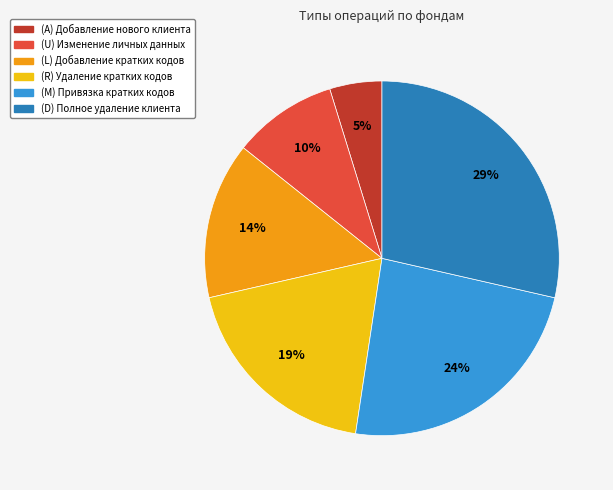

To the nearest percent, what is the average slice percentage?

17%